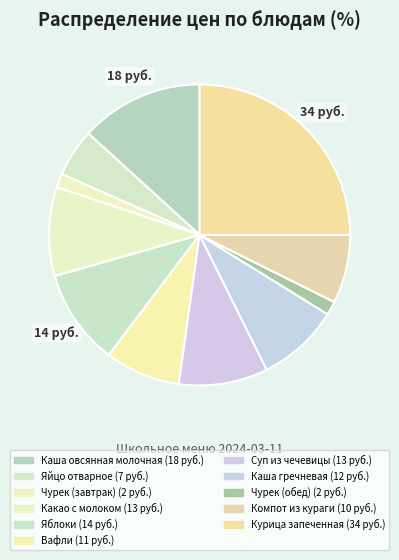

Rank the categories by value from lowest to highest.

Чурек (завтрак), Чурек (обед), Яйцо отварное, Компот из кураги, Вафли, Каша гречневая, Какао с молоком, Суп из чечевицы, Яблоки, Каша овсянная молочная, Курица запеченная